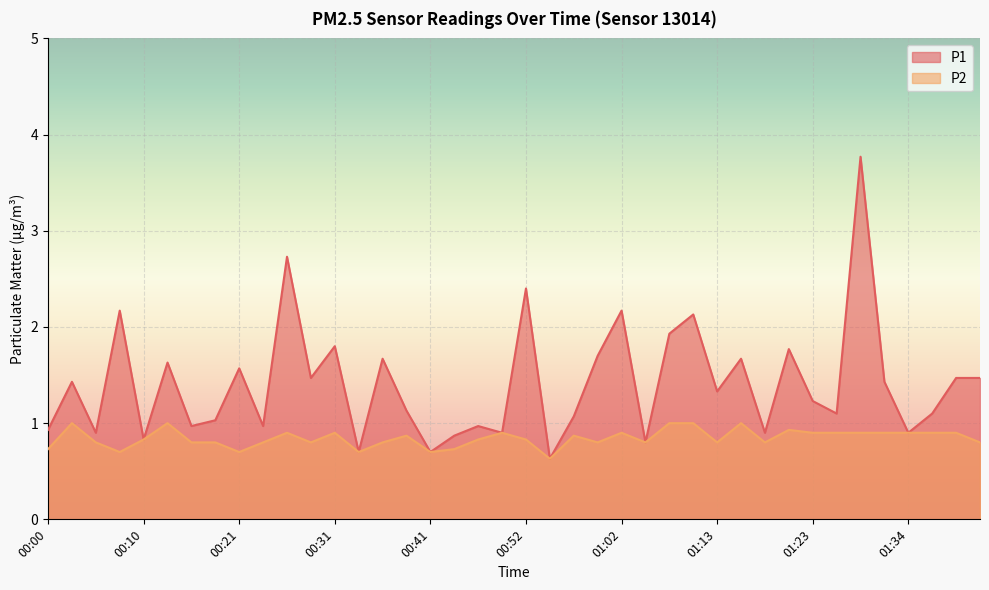

Rank the series by their average value, from lowest to highest.

P2, P1